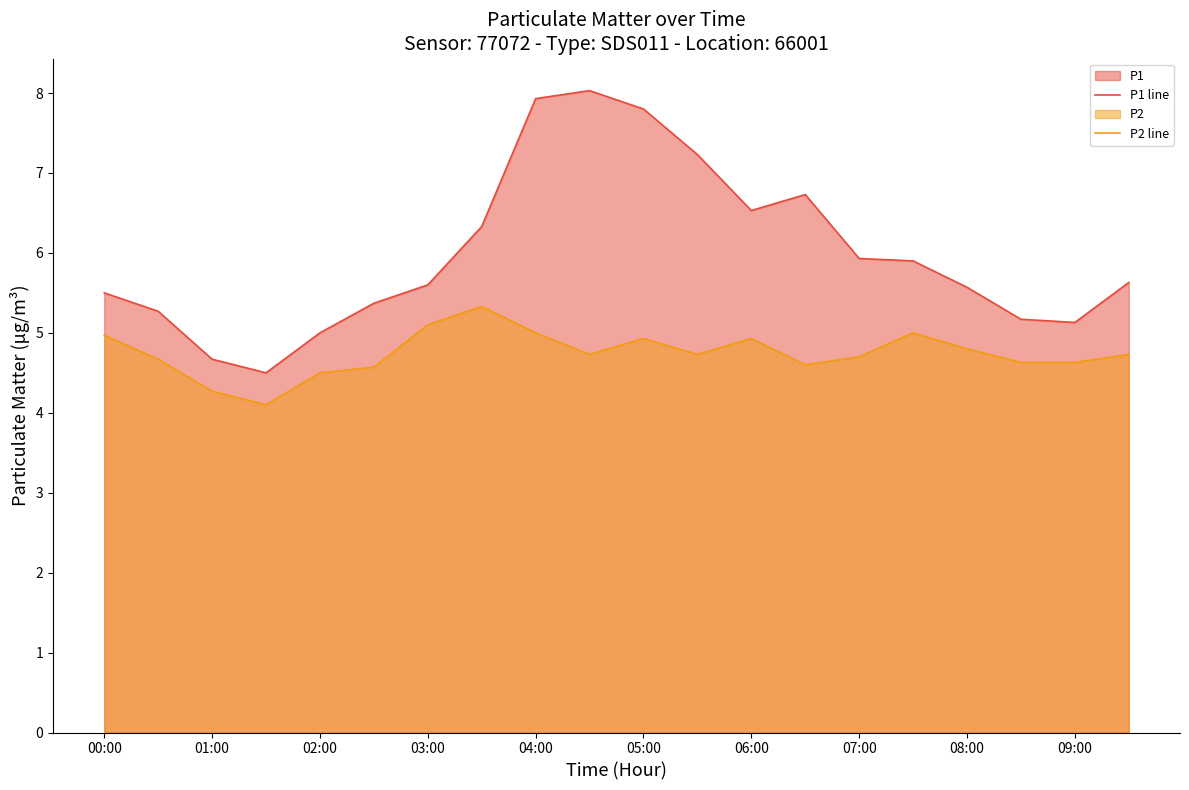

What is the difference between the highest and lowest values at 05:00?

2.9